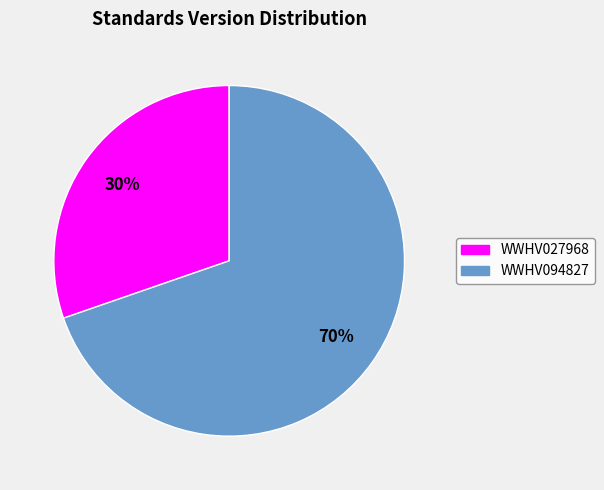

The WWHV027968 slice represents 30% of the pie. True or false?

True